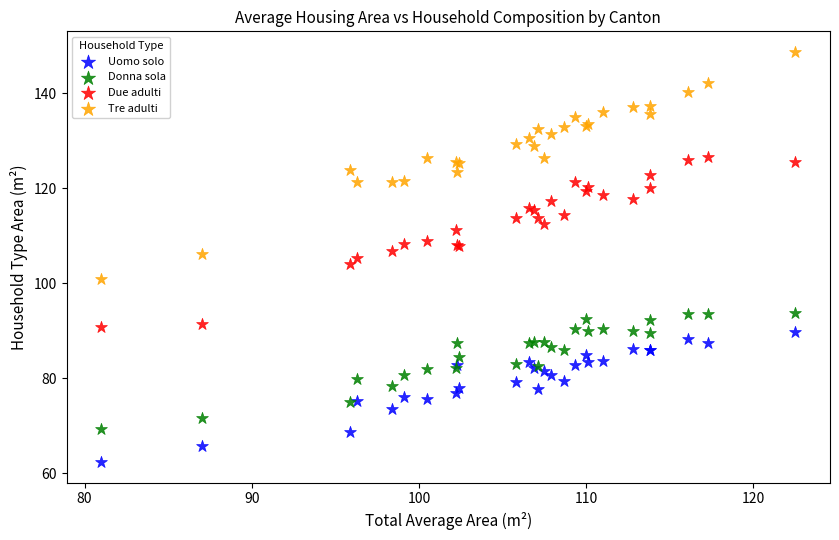

What are all the series names shown in the legend?

Uomo solo, Donna sola, Due adulti, Tre adulti